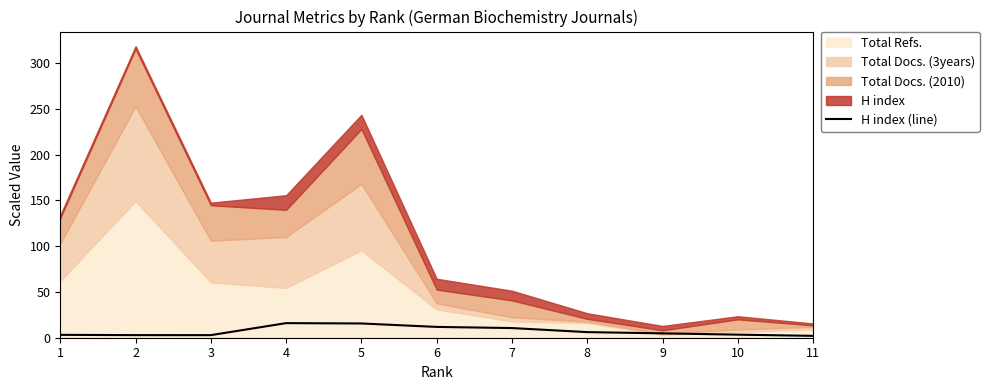

How many points are higher than both their immediate neighbors (excluding endpoints)?

1